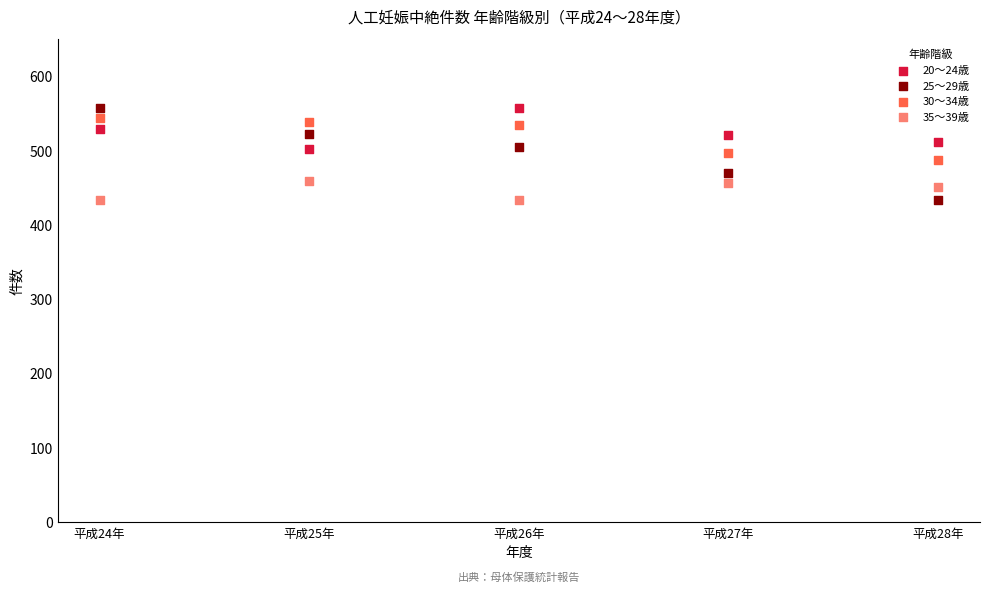

Which series has the widest spread of Y values?

25〜29歳